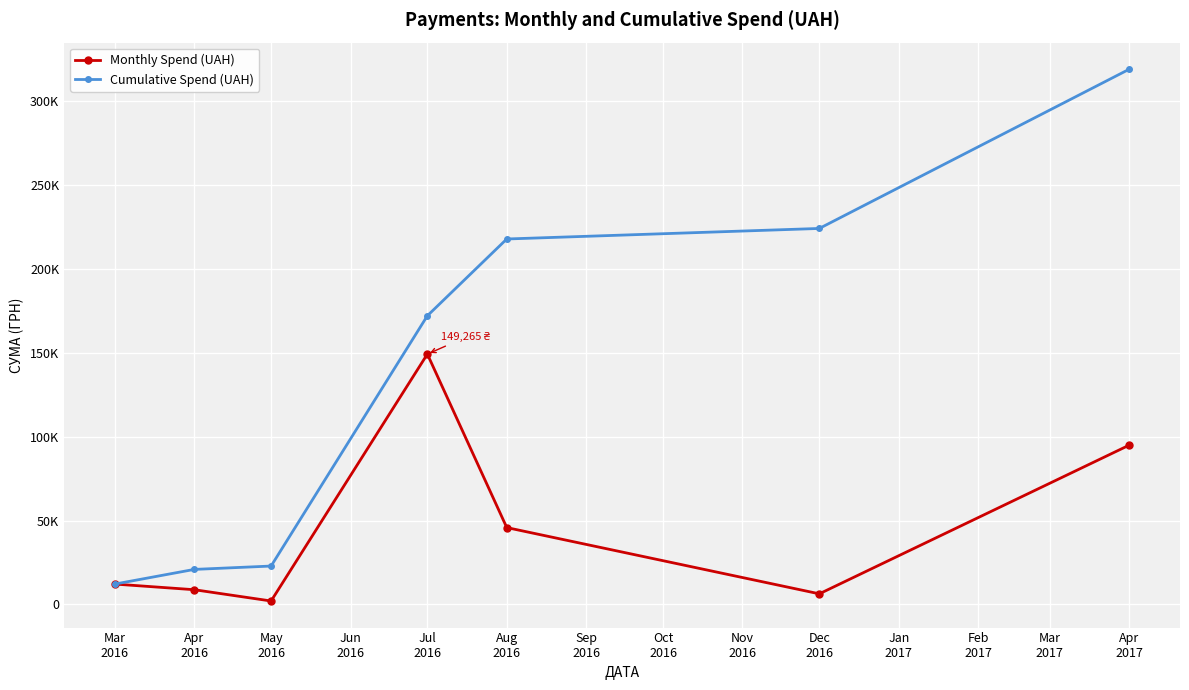

True or false: Monthly Spend (UAH) has more than 0 interior local peaks.

True